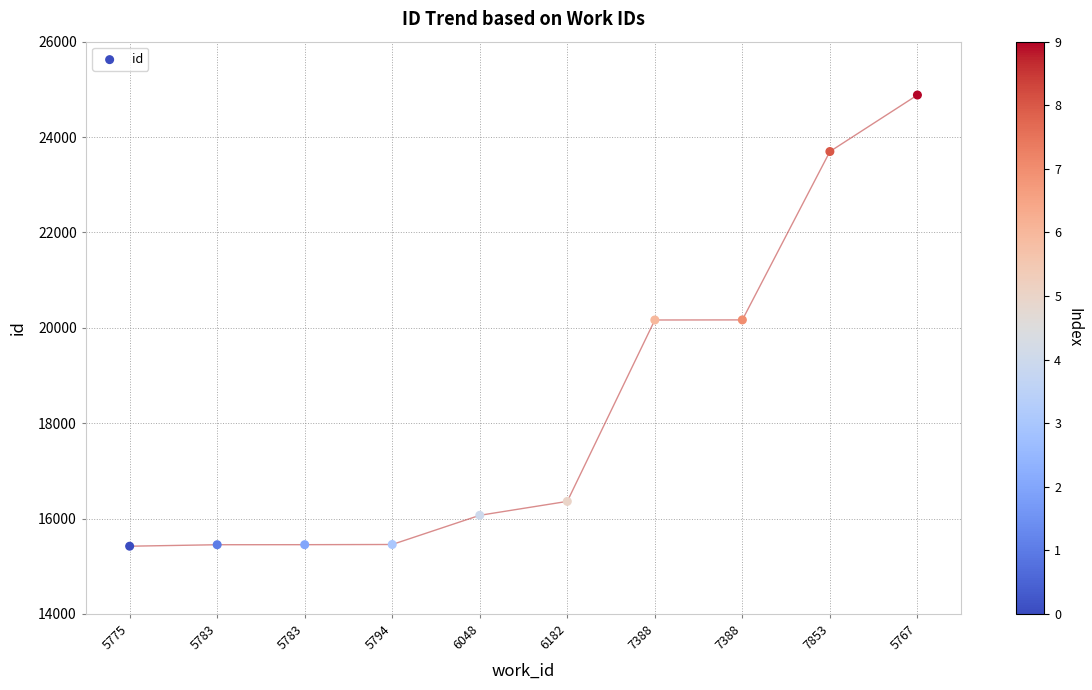

What is the range of Y values (max minus min)?

9462